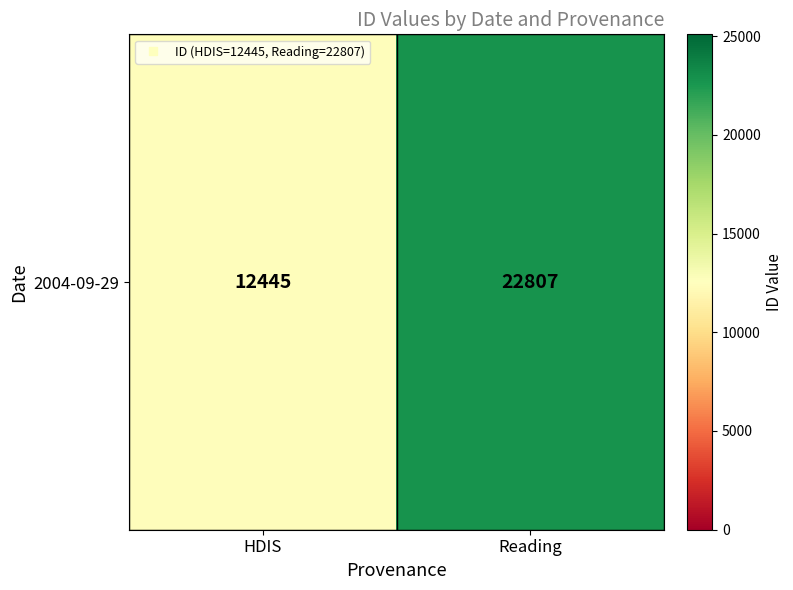

What is the difference between the maximum and minimum values?

10362